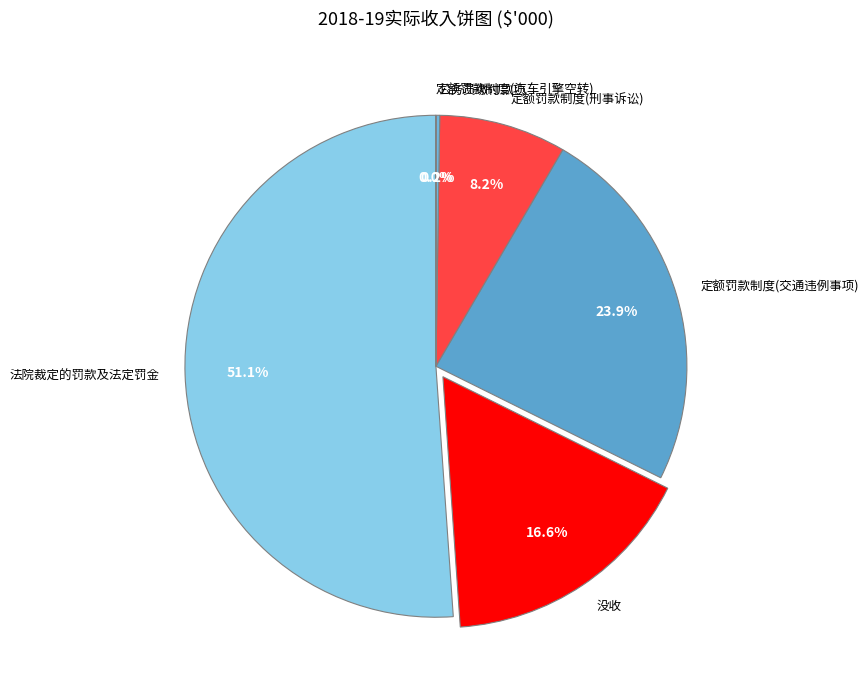

To the nearest percent, what is the difference between the 没收 and 定额罚款制度(交通违例事项) slice percentages?

7%